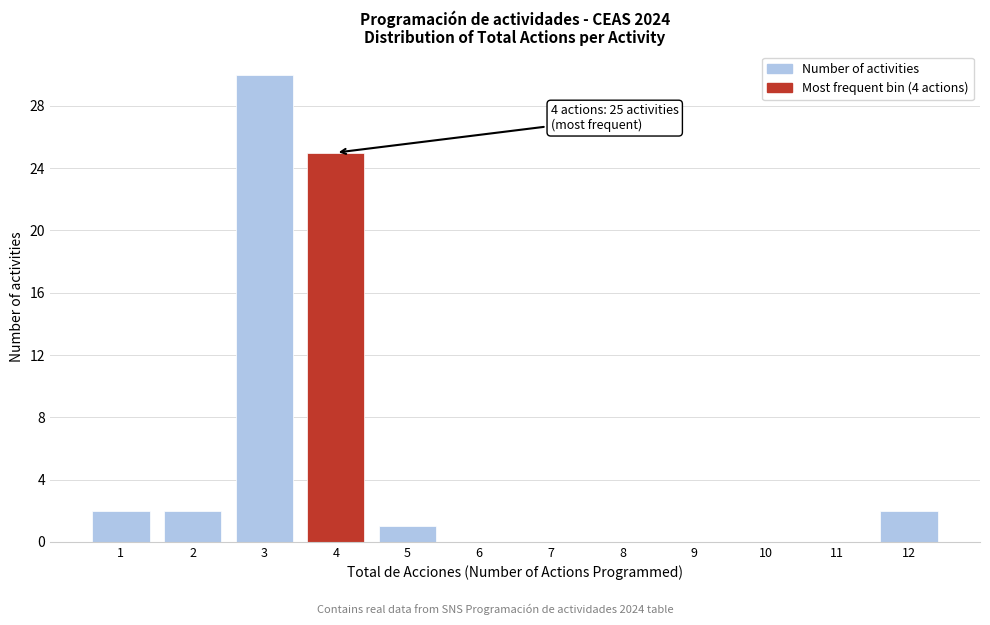

Over which range of the x-axis is the bar tallest?

2.5 to 3.5